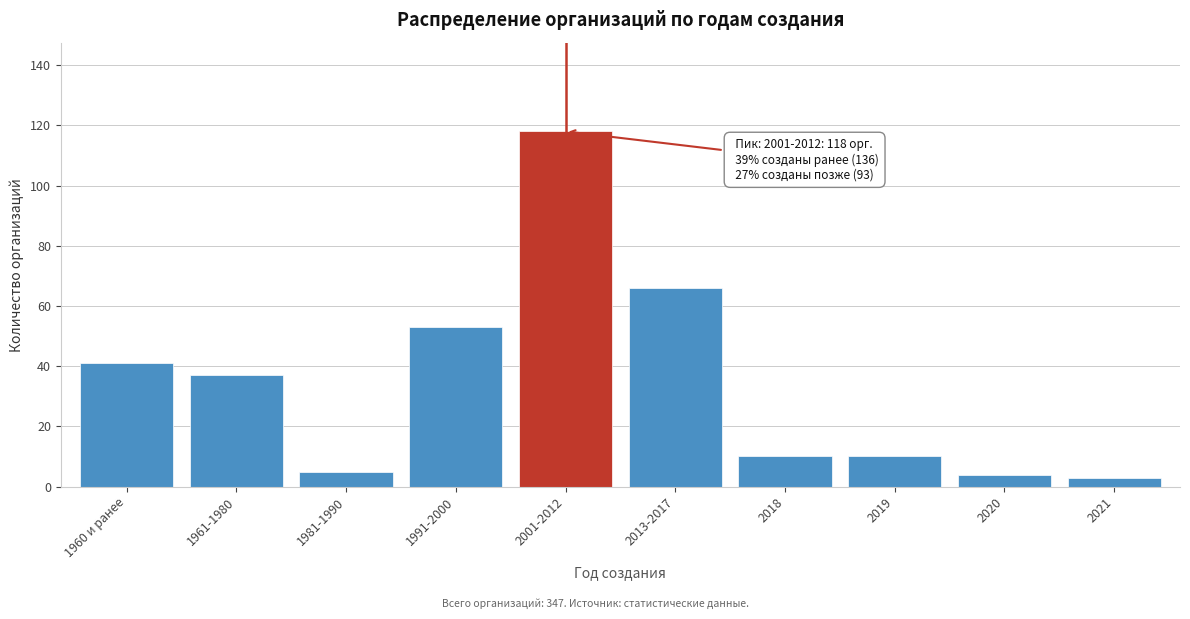

Reading left to right, transcribe all the data shown in this chart.

1960 и ранее=41	1961-1980=37	1981-1990=5	1991-2000=53	2001-2012=118	2013-2017=66	2018=10	2019=10	2020=4	2021=3